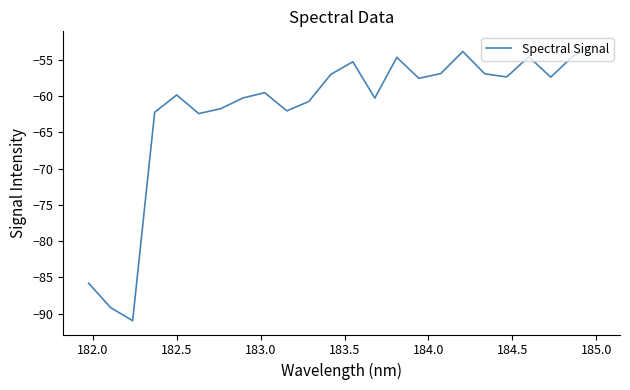

What is the maximum value shown in the chart?

-53.0